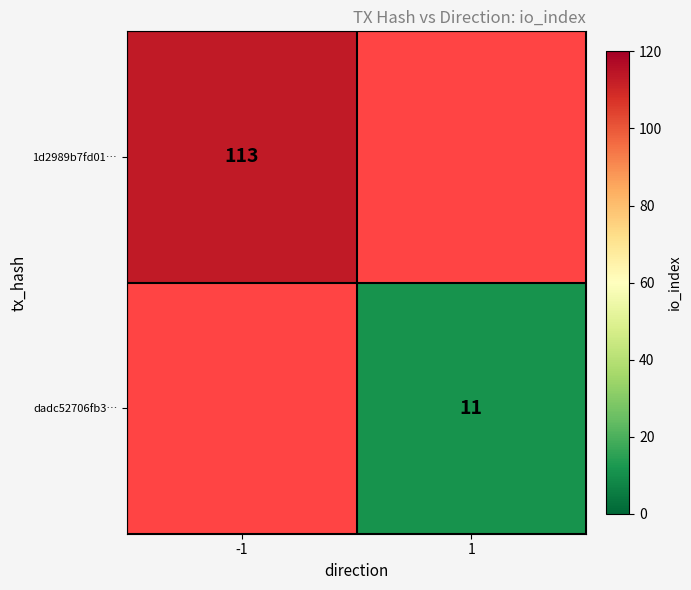

Is the value of 1d2989b7fd01… at -1 greater than the value of dadc52706fb3… at 1?

Yes